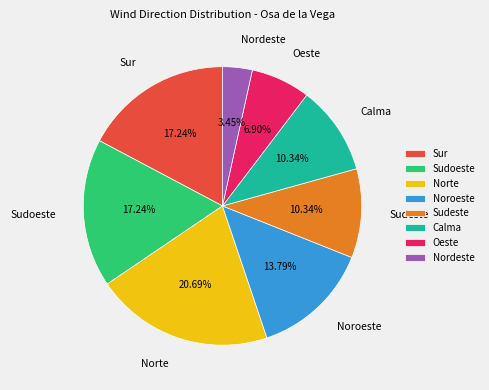

Which has a higher value, Nordeste or Noroeste?

Noroeste